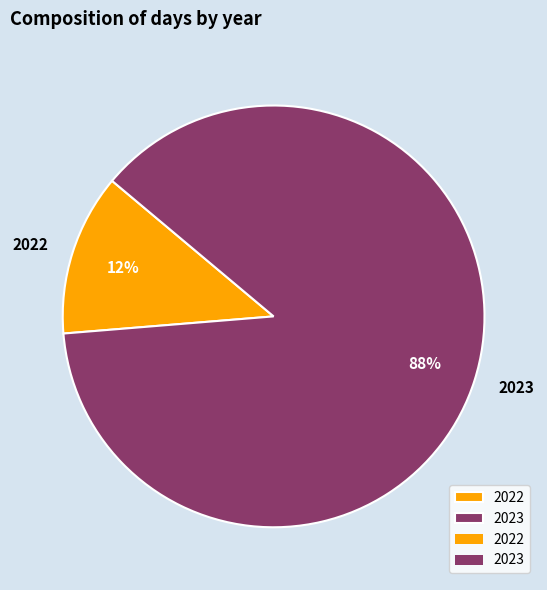

Do 2022 and 2023 together represent more than half of the pie?

Yes